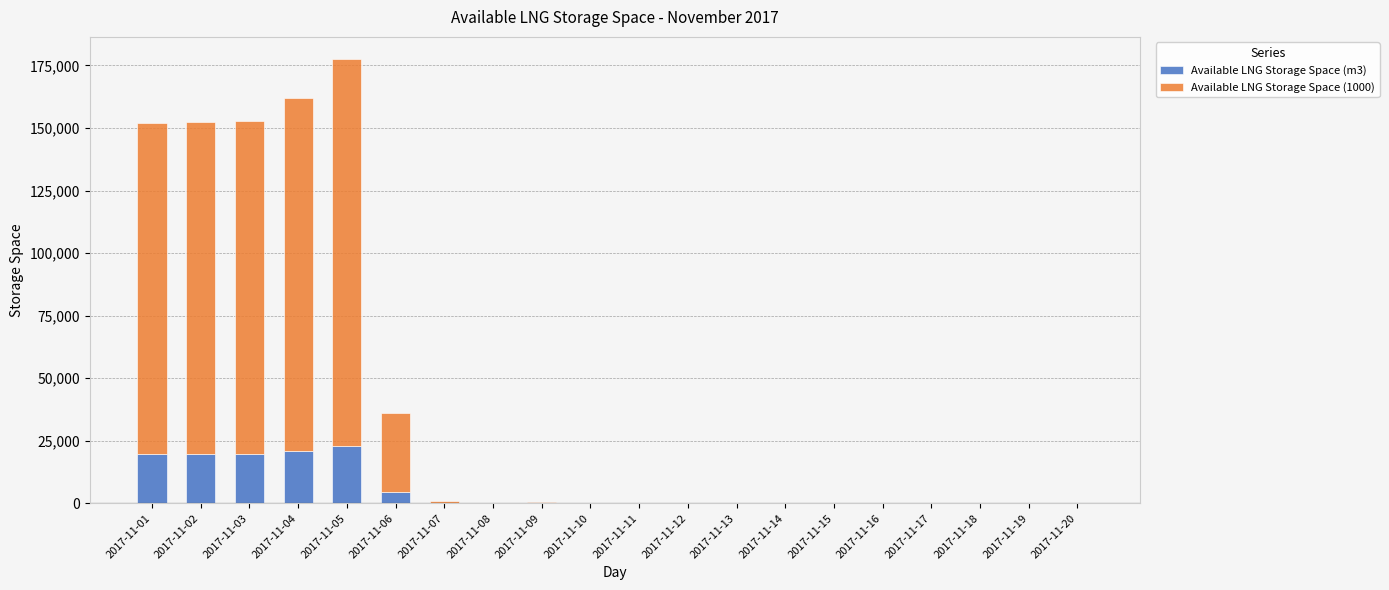

At which category is the sum across all series the highest?

2017-11-05